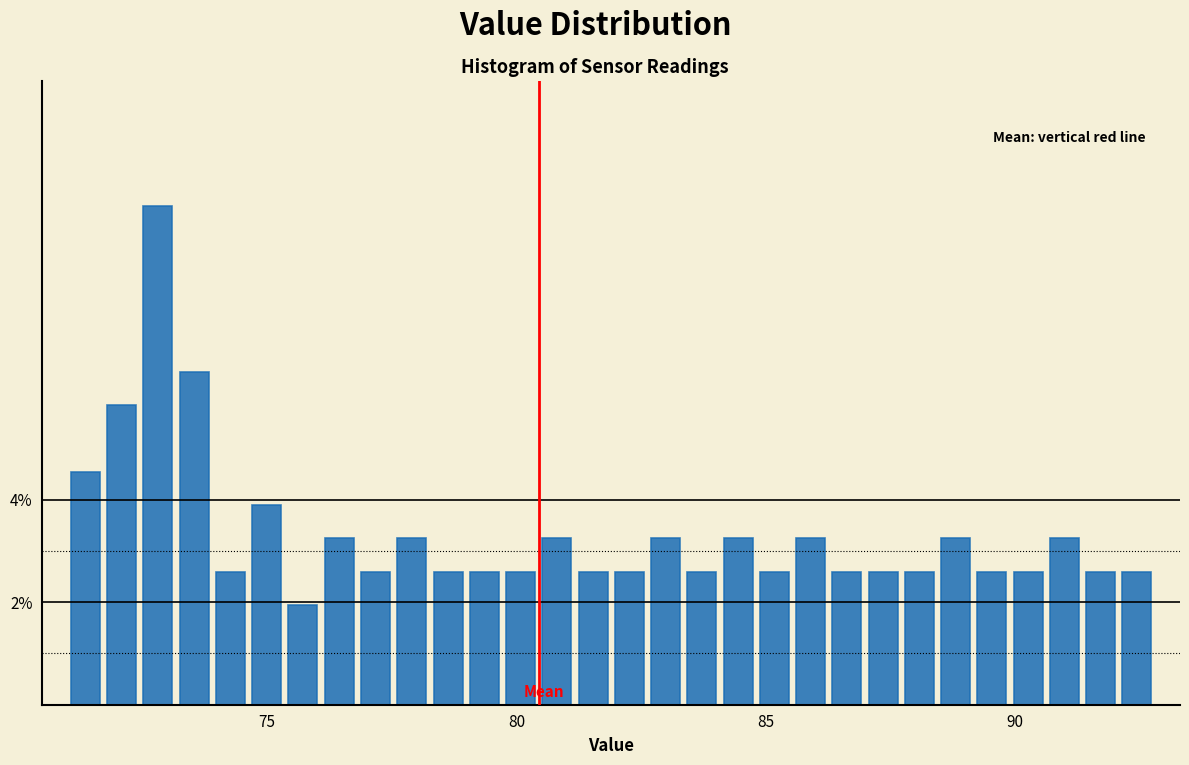

Read against the x-axis, roughly where is the centre of the tallest bar?

73.0